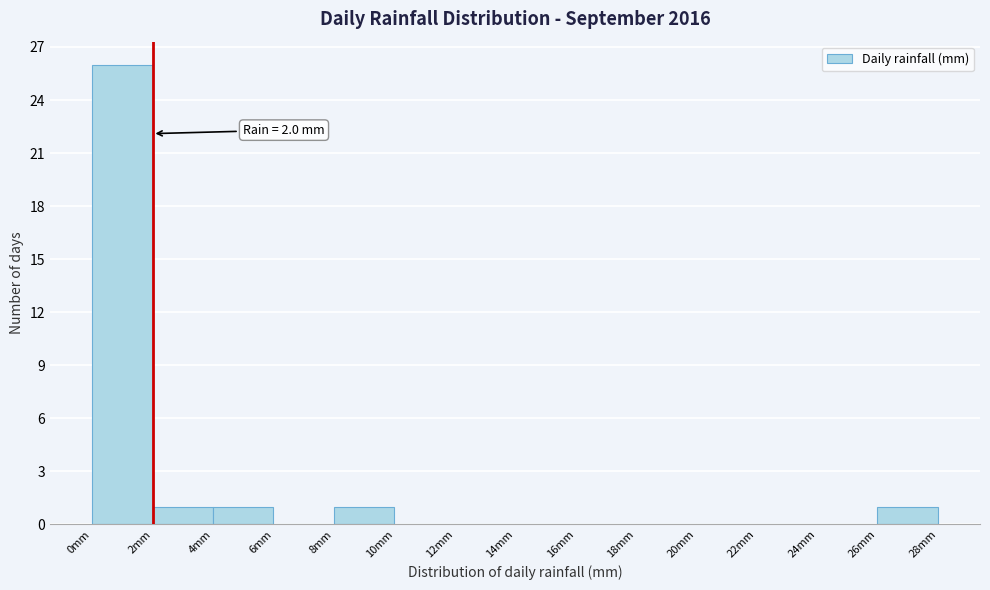

Over which range of the x-axis is the bar tallest?

0 to 2